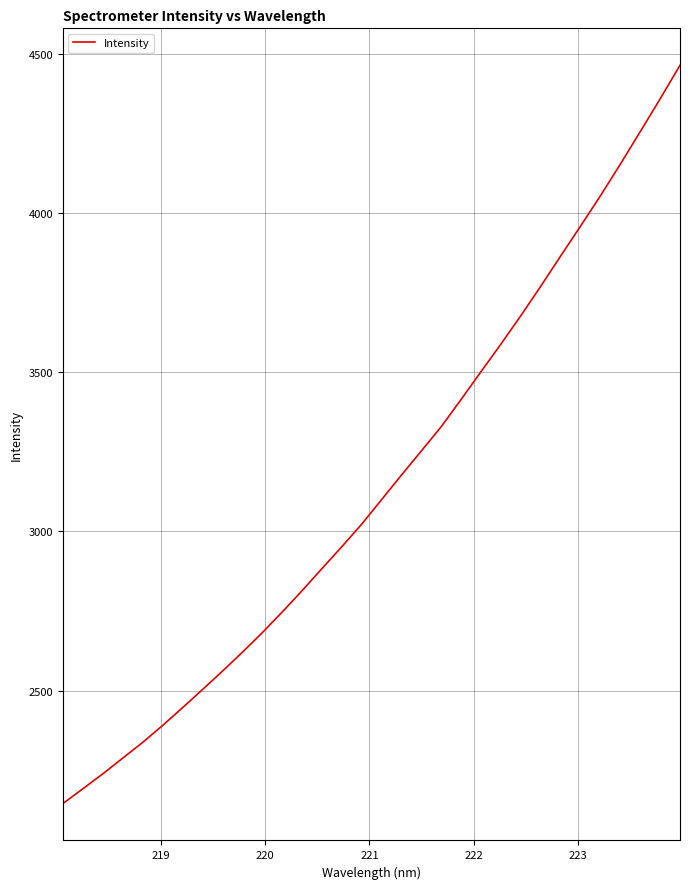

What is the maximum value shown in the chart?

4463.2